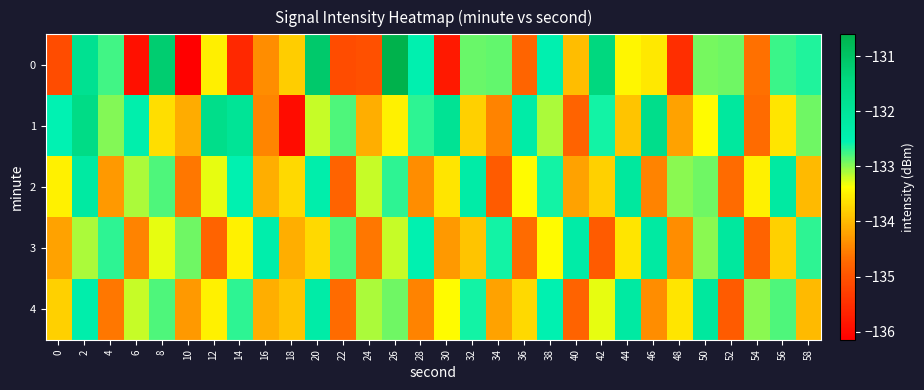

Reading left to right, extract all data points from this chart.

0: 0=-135.1	2=-131.8	4=-132.8	6=-135.9	8=-131.2	10=-136.1	12=-133.5	14=-135.6	16=-134.4	18=-133.8	20=-131.1	22=-135.1	24=-135.1	26=-130.6	28=-132.5	30=-135.8	32=-132.9	34=-132.9	36=-134.8	38=-132.5	40=-134.0	42=-131.4	44=-133.4	46=-133.6	48=-135.5	50=-132.9	52=-132.9	54=-134.7	56=-132.7	58=-132.6
1: 0=-132.5	2=-131.6	4=-133.0	6=-132.4	8=-133.7	10=-134.1	12=-131.7	14=-131.9	16=-134.5	18=-136.0	20=-133.2	22=-132.8	24=-134.1	26=-133.5	28=-132.7	30=-131.9	32=-133.8	34=-134.5	36=-132.3	38=-133.1	40=-134.8	42=-132.6	44=-133.9	46=-131.7	48=-134.2	50=-133.4	52=-132.1	54=-134.7	56=-133.6	58=-132.9
2: 0=-133.5	2=-132.2	4=-134.3	6=-133.1	8=-132.8	10=-134.6	12=-133.3	14=-132.5	16=-134.1	18=-133.7	20=-132.4	22=-134.8	24=-133.2	26=-132.7	28=-134.4	30=-133.6	32=-132.3	34=-134.9	36=-133.4	38=-132.6	40=-134.2	42=-133.8	44=-132.1	46=-134.5	48=-133.0	50=-132.9	52=-134.7	54=-133.5	56=-132.2	58=-134.0
3: 0=-134.2	2=-133.1	4=-132.7	6=-134.5	8=-133.3	10=-132.9	12=-134.8	14=-133.5	16=-132.4	18=-134.1	20=-133.7	22=-132.8	24=-134.6	26=-133.2	28=-132.5	30=-134.3	32=-133.9	34=-132.6	36=-134.7	38=-133.4	40=-132.3	42=-134.9	44=-133.6	46=-132.2	48=-134.4	50=-133.0	52=-132.1	54=-134.8	56=-133.8	58=-132.7
4: 0=-133.8	2=-132.4	4=-134.6	6=-133.2	8=-132.8	10=-134.3	12=-133.5	14=-132.7	16=-134.1	18=-133.9	20=-132.3	22=-134.7	24=-133.1	26=-132.9	28=-134.5	30=-133.4	32=-132.6	34=-134.2	36=-133.7	38=-132.5	40=-134.8	42=-133.3	44=-132.2	46=-134.4	48=-133.6	50=-132.1	52=-134.9	54=-133.0	56=-132.8	58=-134.0